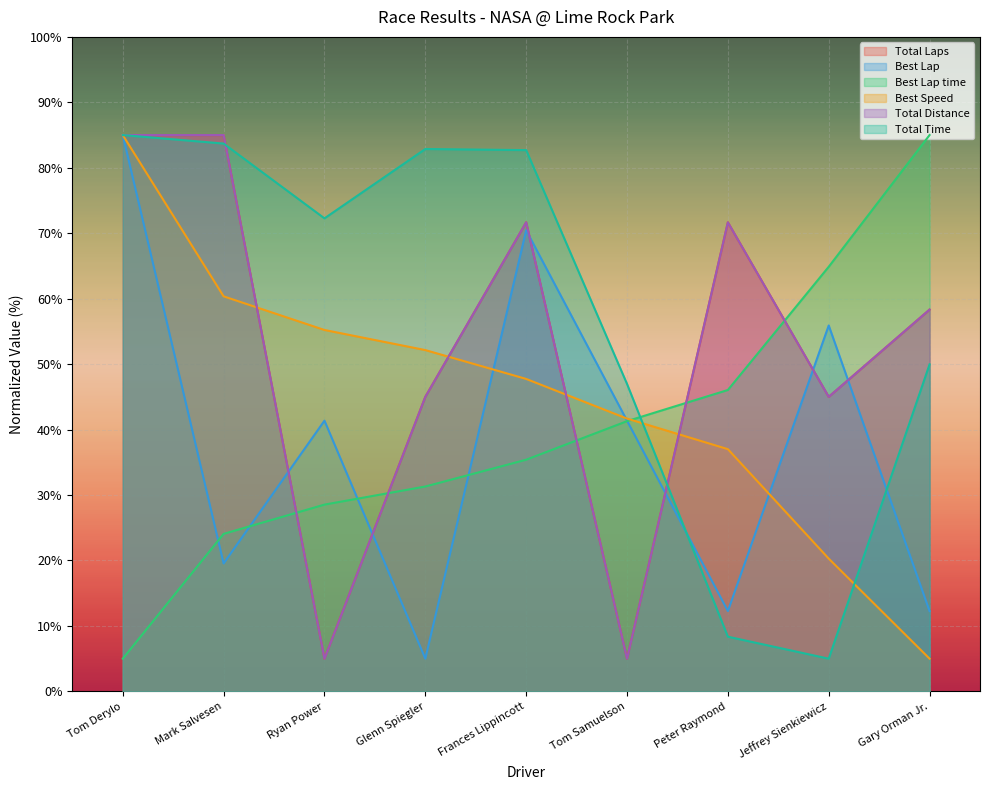

At which label is Total Laps closest to 45?

Glenn Spiegler